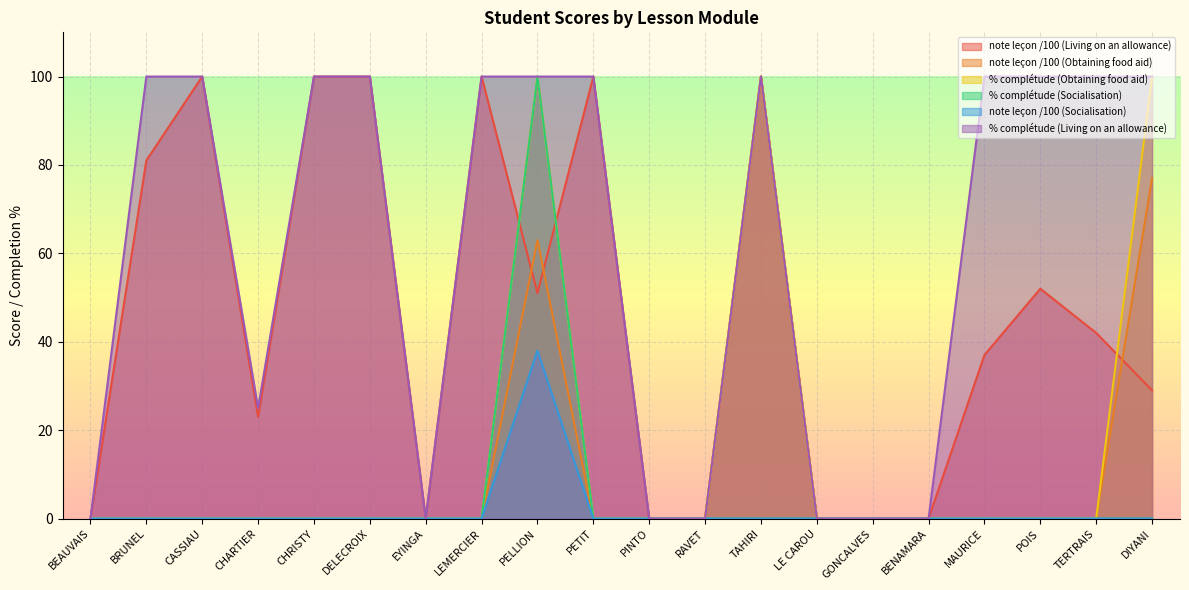

In note leçon /100 (Obtaining food aid), how many points are higher than both neighbors (excluding endpoints)?

2